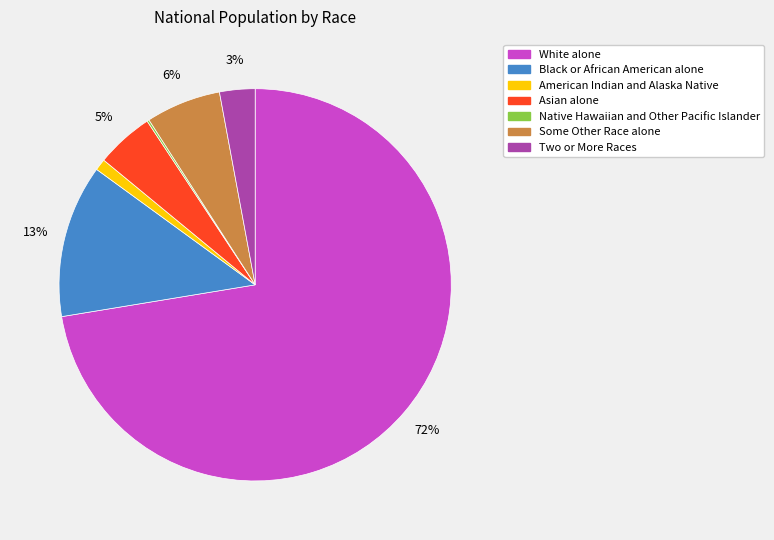

Does any single category account for the majority?

Yes